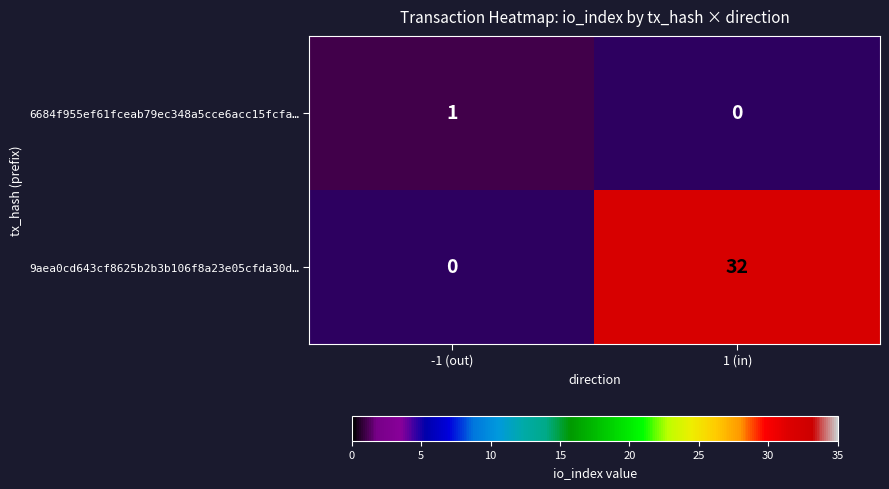

The 9aea0cd643cf8625b2b3b106f8a23e05cfda30d… series shows 32 at 1 (in). True or false?

True